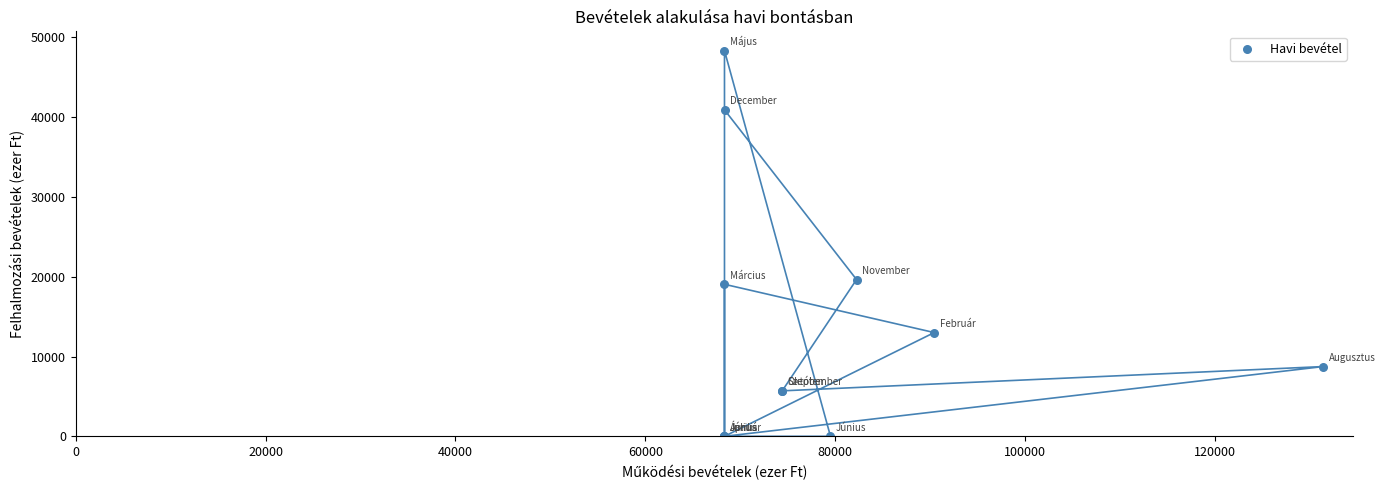

What Y value in the scatter plot is closest to 24174?

19653